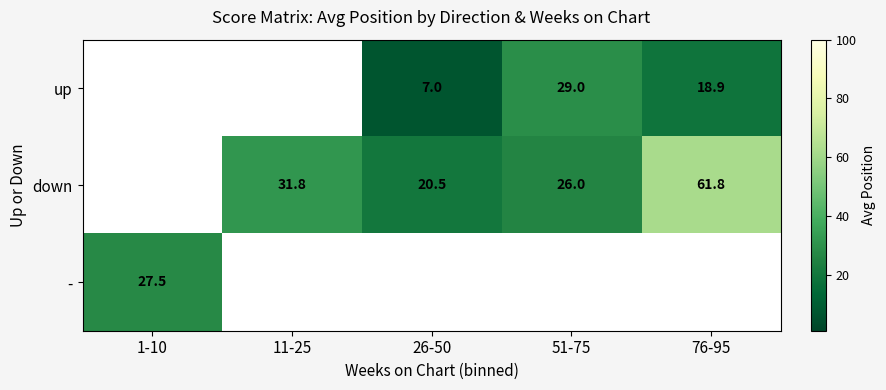

What is the difference between the up values at 26-50 and 51-75?

22.0